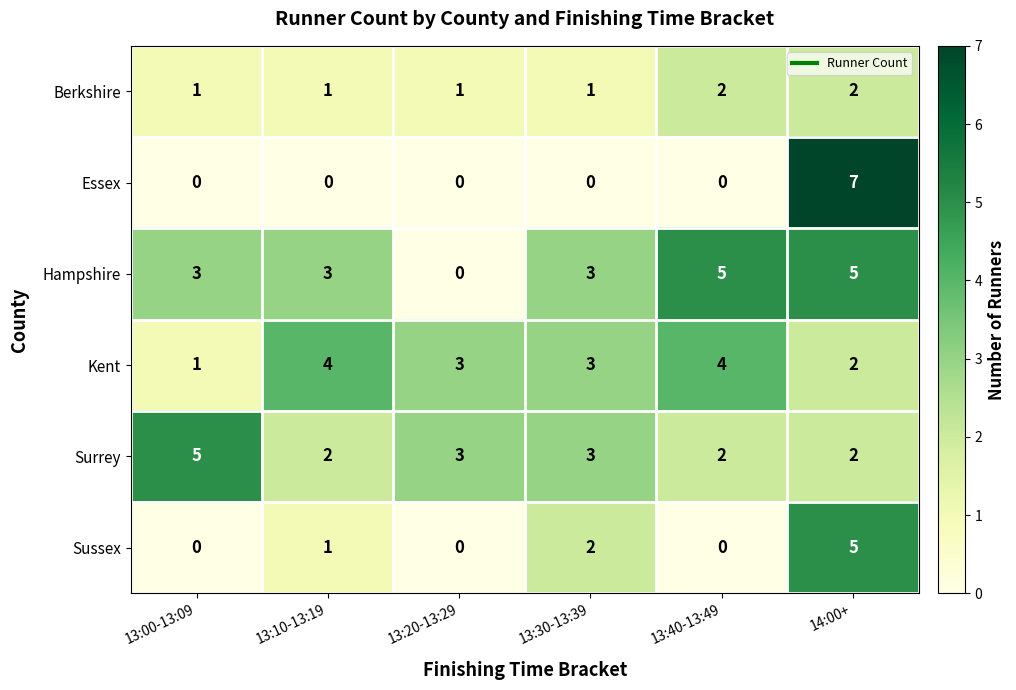

True or false: Essex has a value of 0 at 13:30-13:39.

True